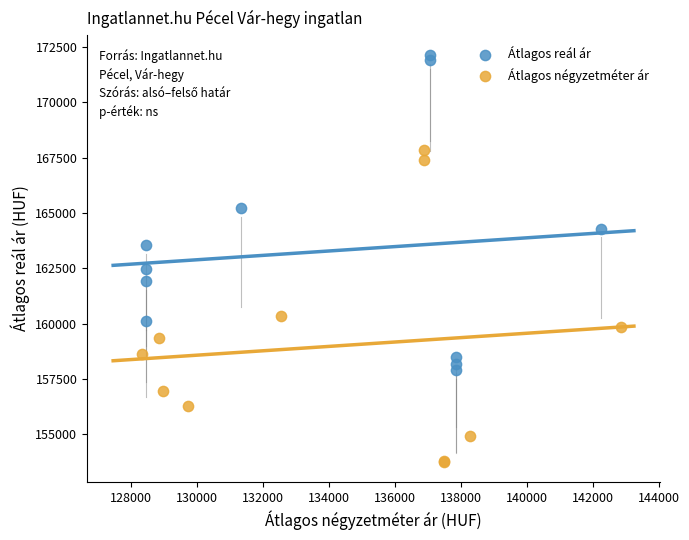

Which series reaches the minimum Y coordinate?

Átlagos négyzetméter ár